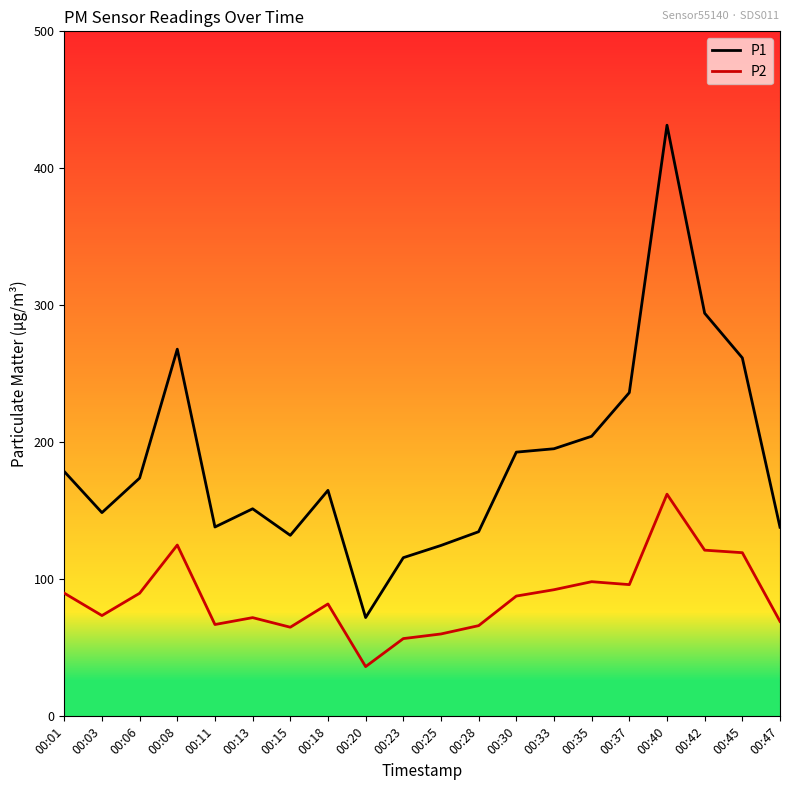

What is the difference between the maximum and minimum values in the P1 series?

359.4